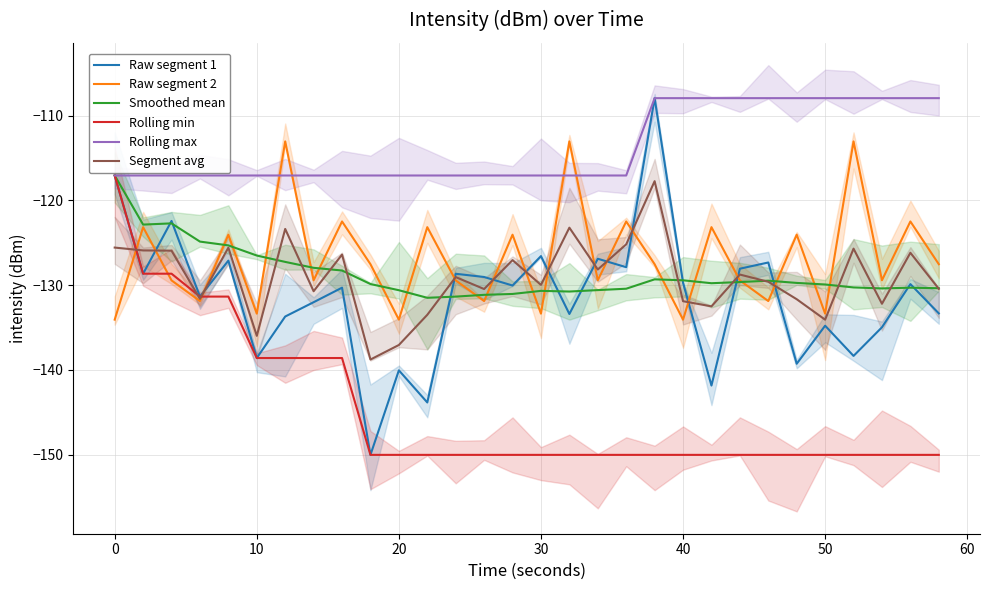

How many intersections are there between Smoothed mean and Raw segment 1?

10